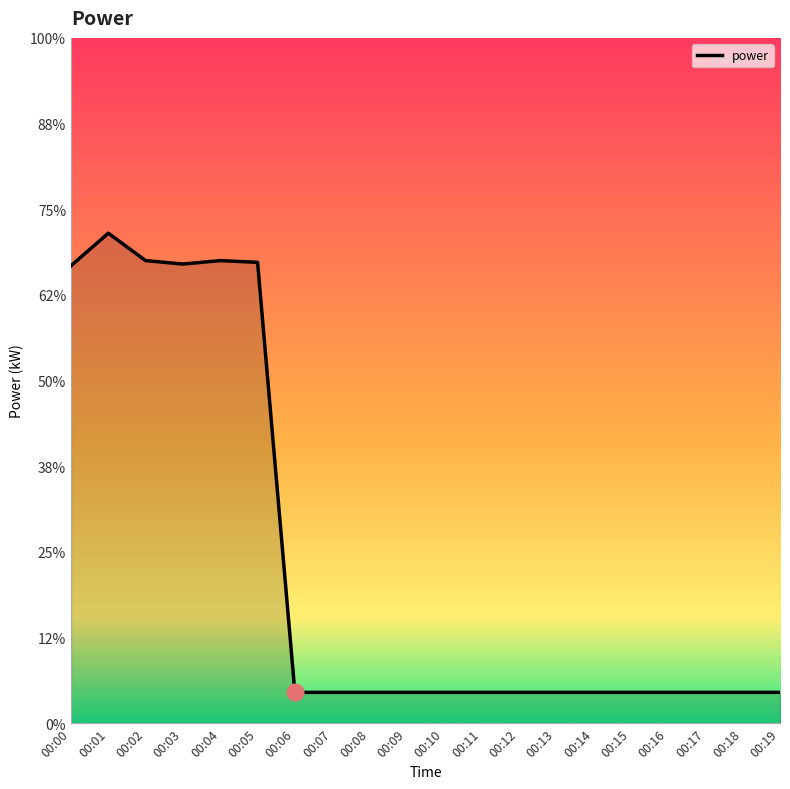

Does the chart have visible grid lines?

No